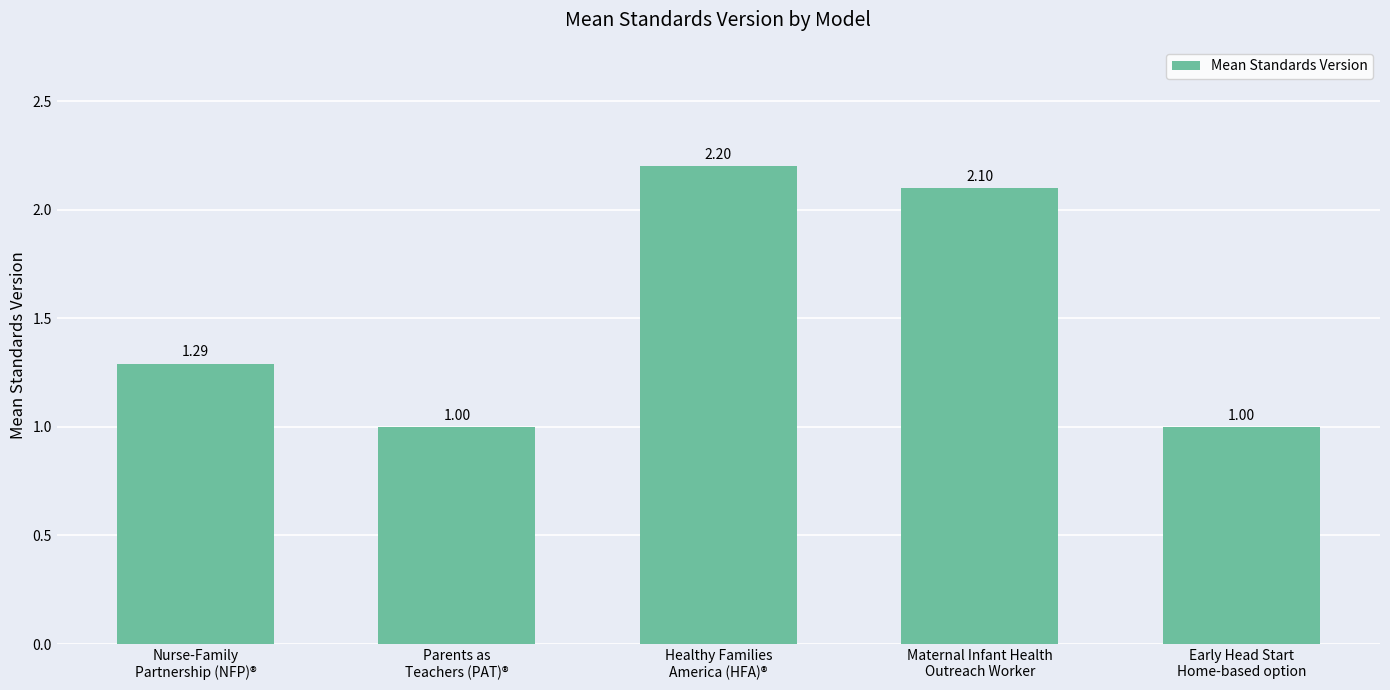

What is the approximate value at Early Head Start
Home-based option?

1.0